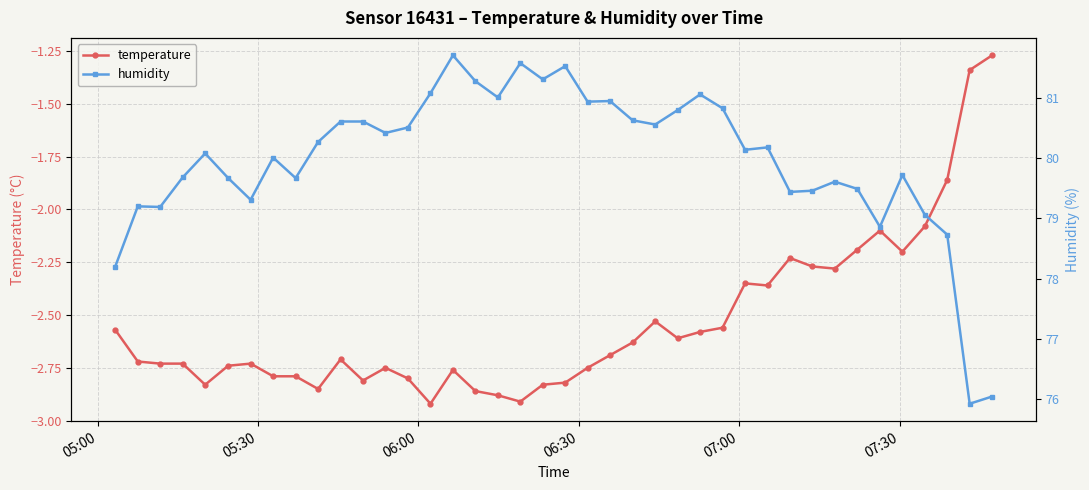

What are all the series names shown in the legend?

temperature, humidity